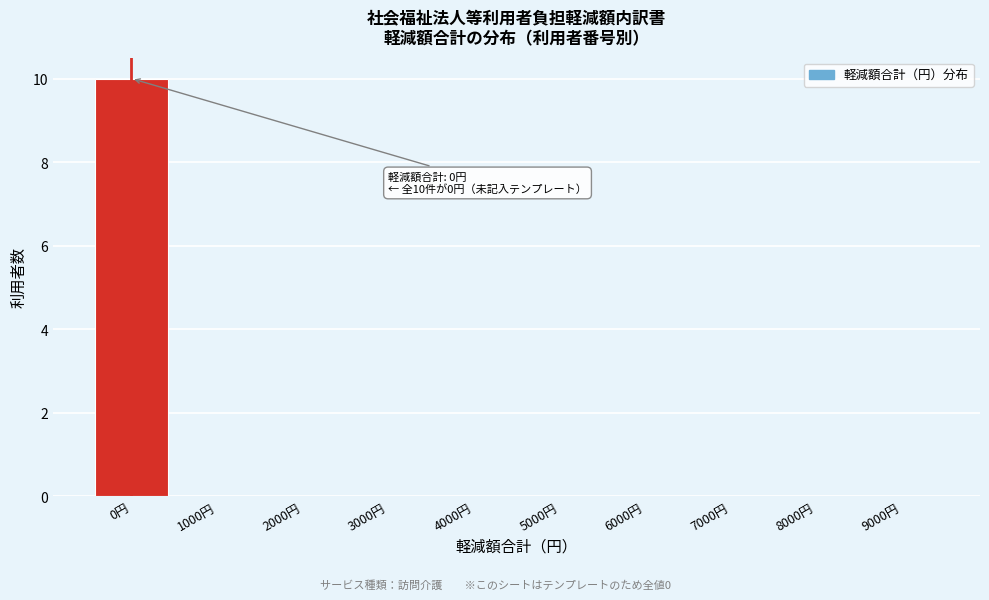

Reading right to left, transcribe all the data shown in this chart.

9000円=0	8000円=0	7000円=0	6000円=0	5000円=0	4000円=0	3000円=0	2000円=0	1000円=0	0円=10